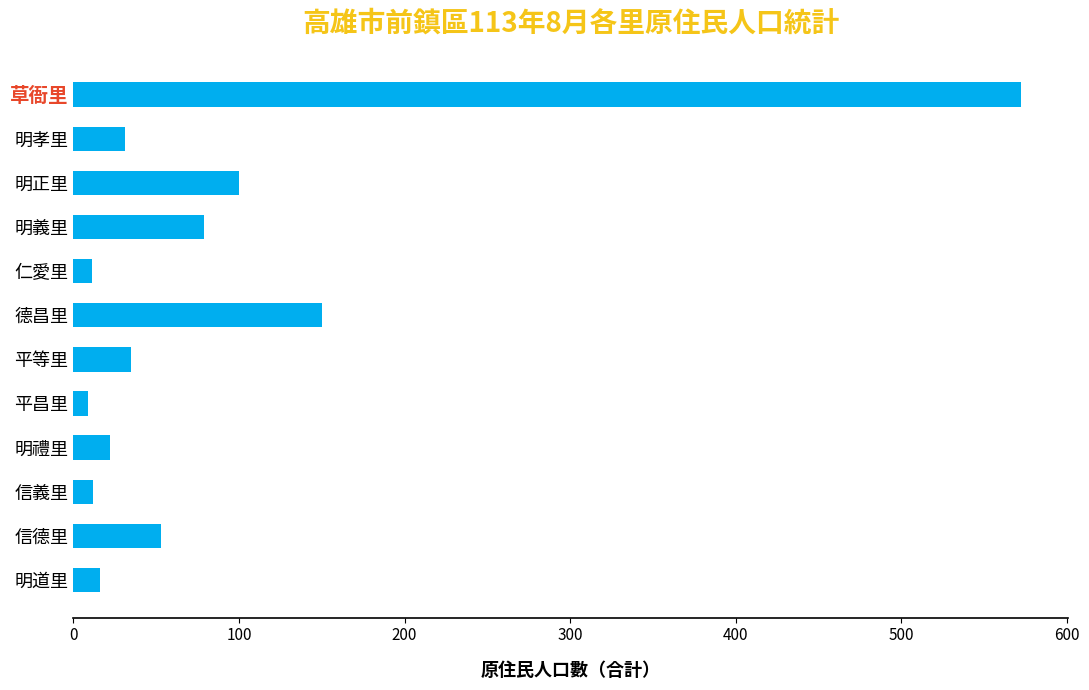

What is the maximum value shown in the chart?

572